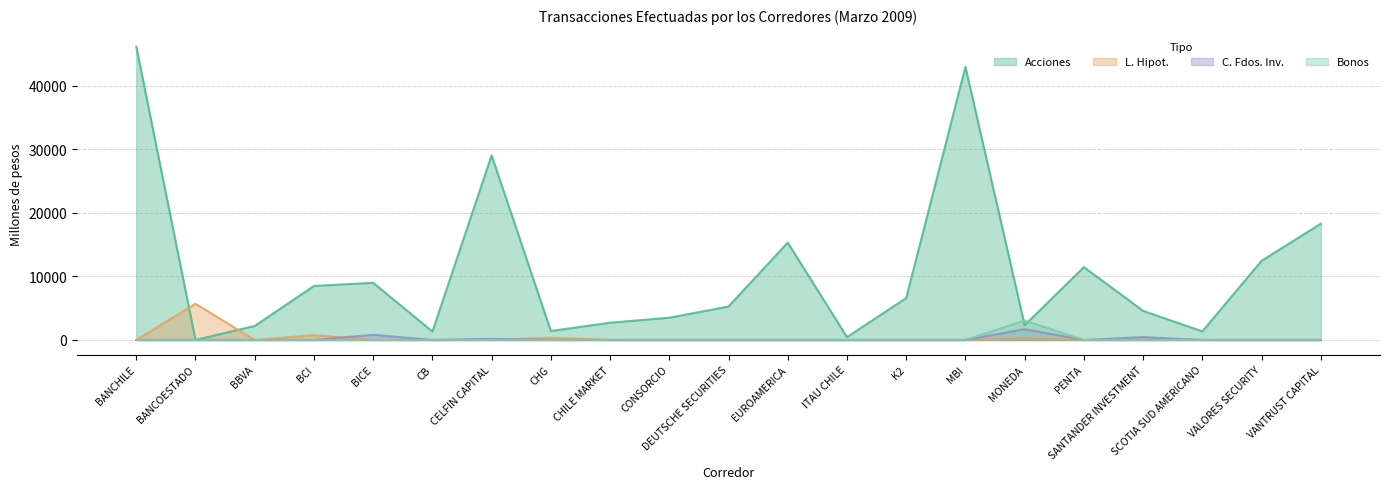

How many lines are shown in the chart?

4